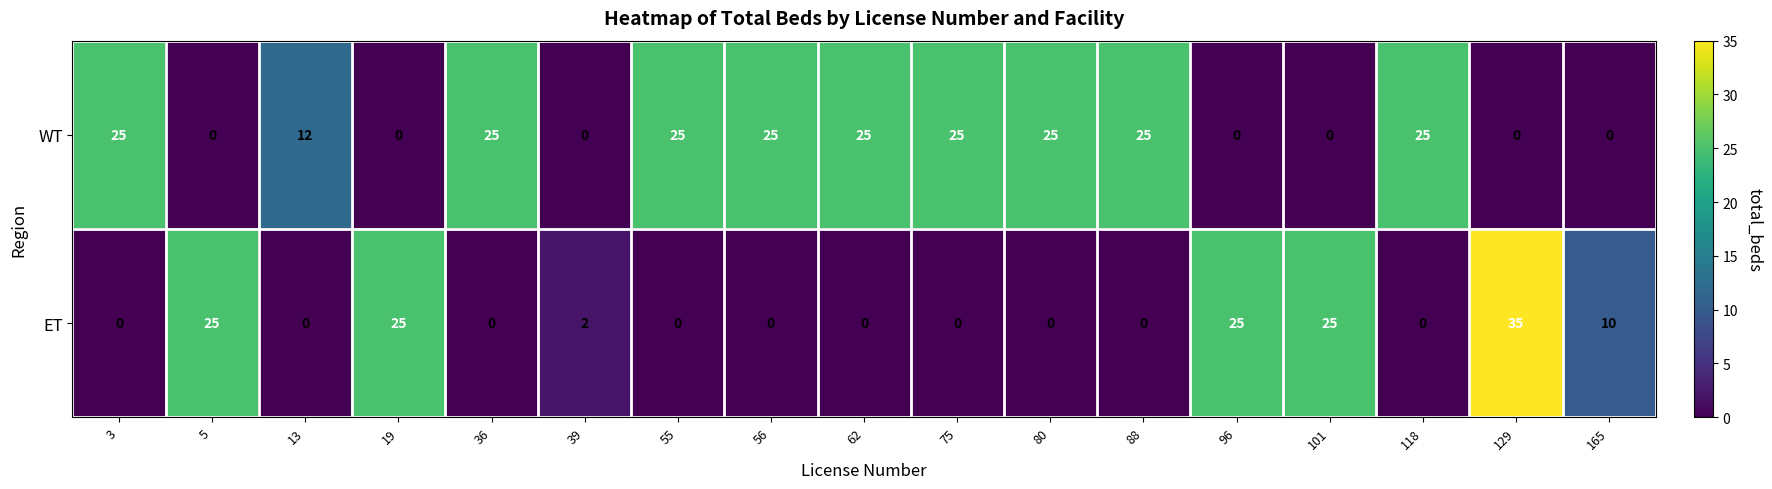

What is the total value across all series at 19?

25